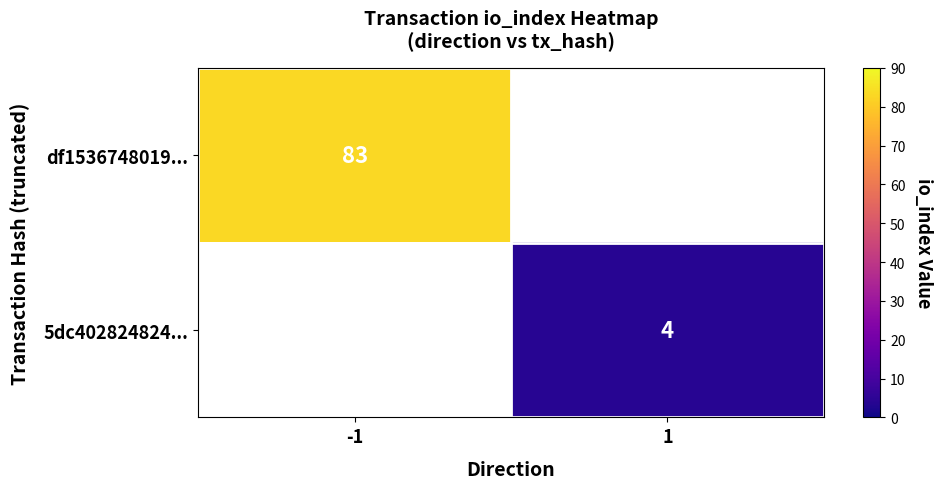

True or false: df1536748019... has a value of 83 at -1.

True